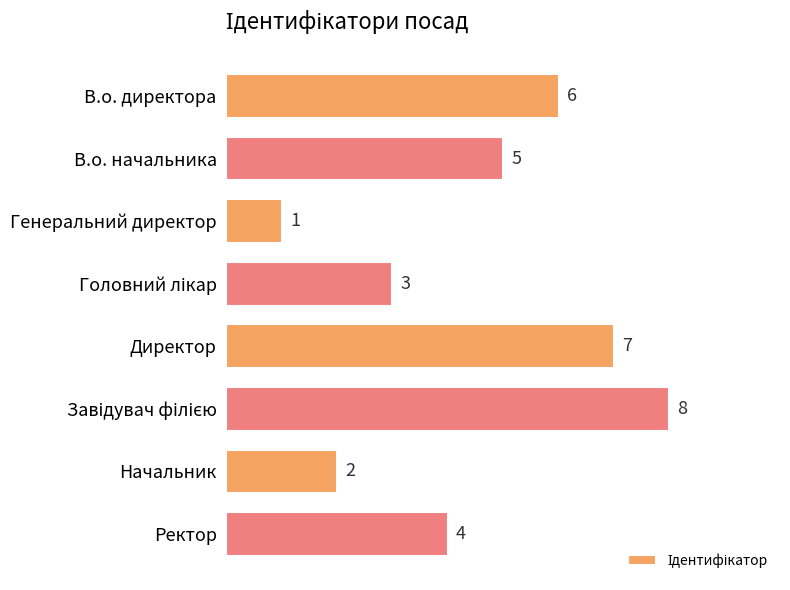

Count the values in the range 3 to 7.

5